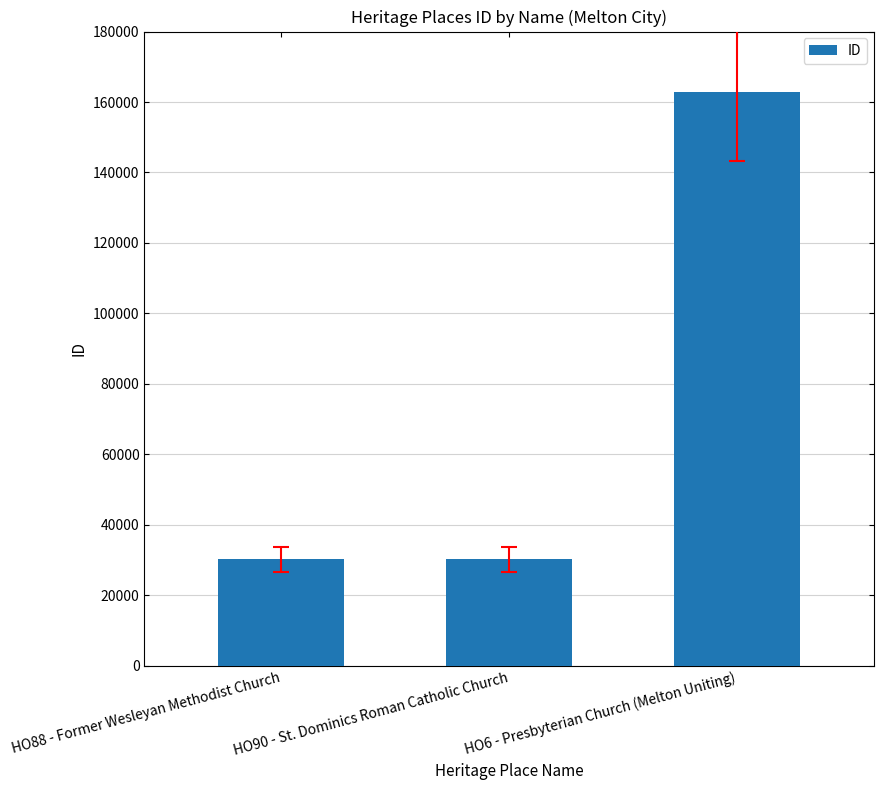

Where is the data nearest to the value 96563?

HO90 - St. Dominics Roman Catholic Church